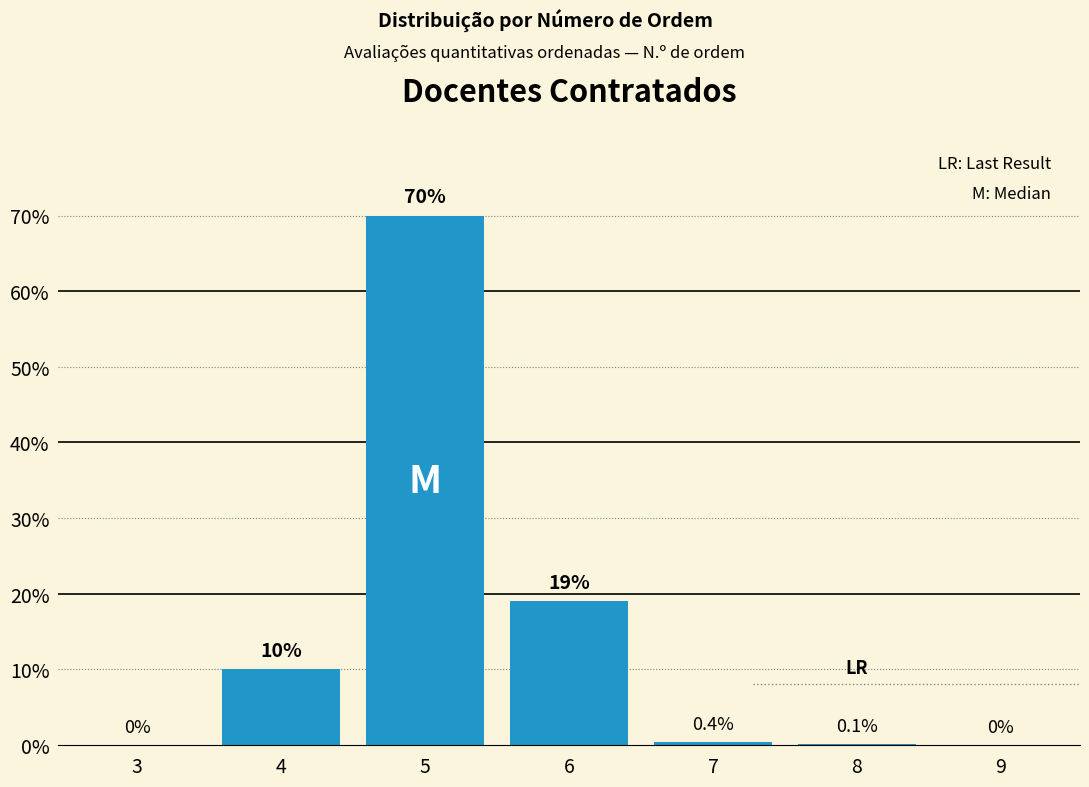

Reading right to left, transcribe all the data shown in this chart.

9=0.0	8=0.1	7=0.4	6=19.0	5=70.0	4=10.0	3=0.0